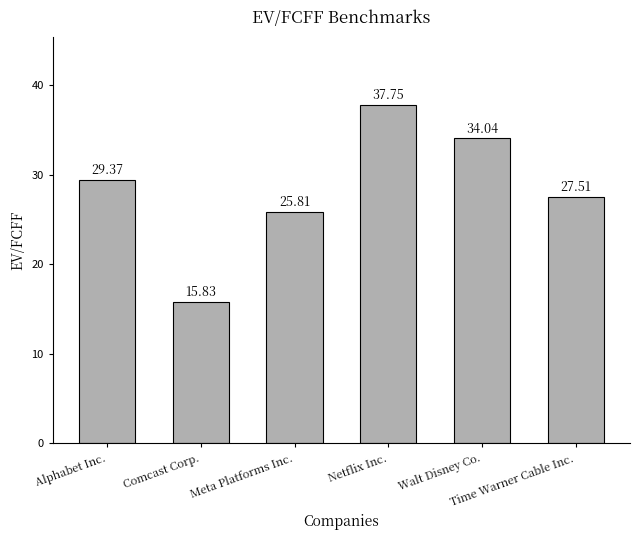

Reading left to right, transcribe all the data shown in this chart.

Alphabet Inc.=29.4	Comcast Corp.=15.8	Meta Platforms Inc.=25.8	Netflix Inc.=37.8	Walt Disney Co.=34.0	Time Warner Cable Inc.=27.5